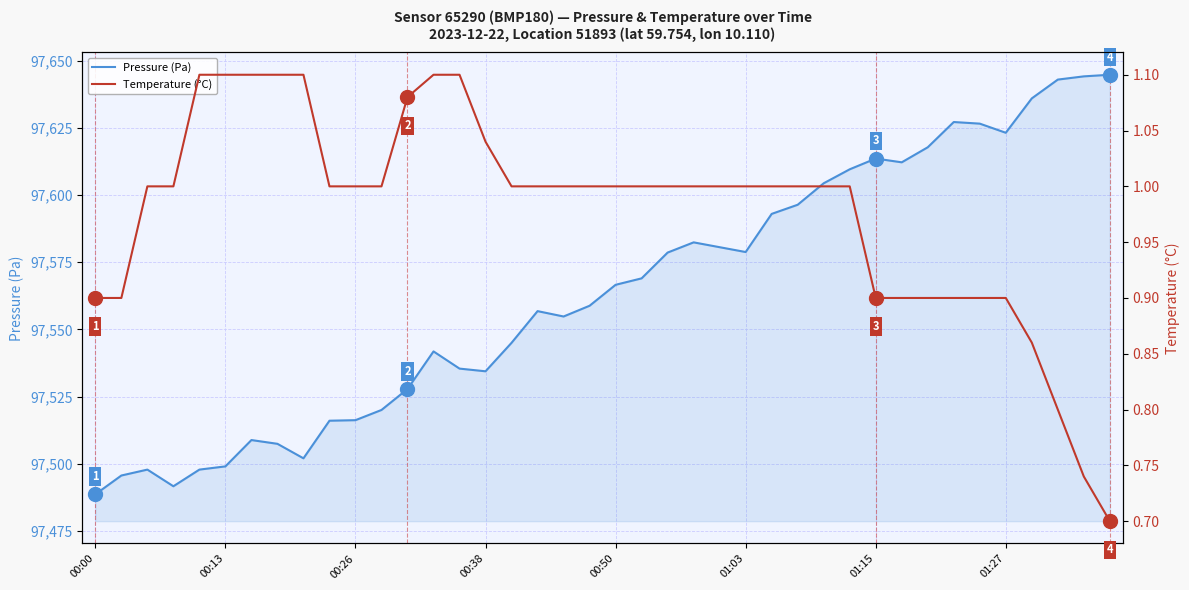

What is the total value across all series at 23?

97583.4